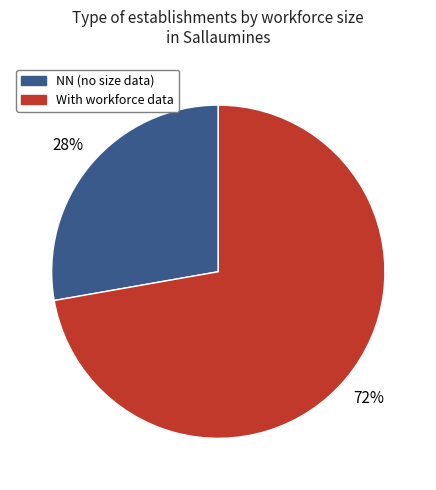

To the nearest percent, what is the average slice percentage?

50%